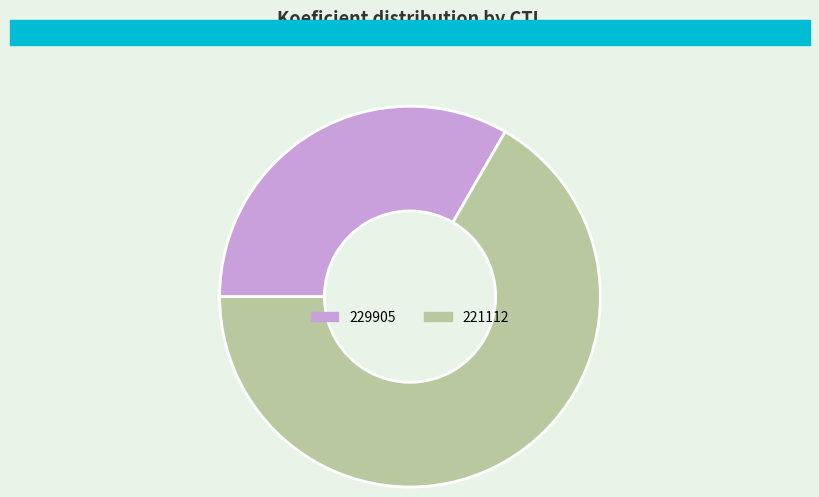

Is it true that 221112 is 67% of the pie?

True